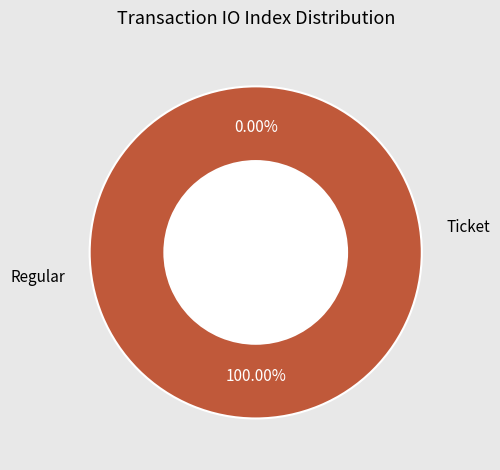

How many segments does this pie chart have?

2